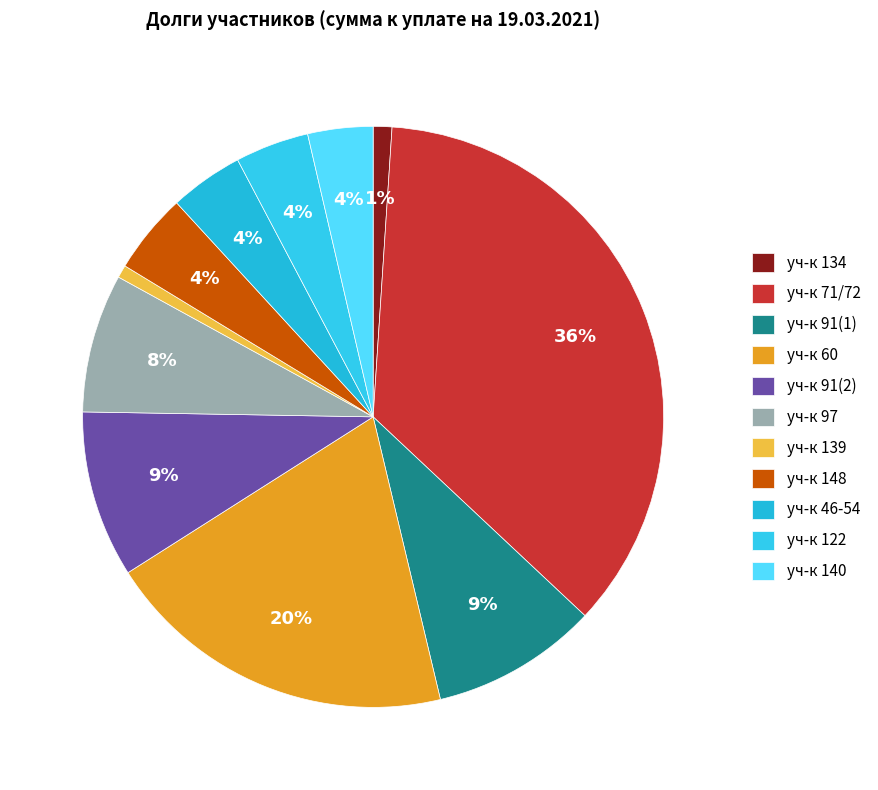

Approximately how many times larger is the value at уч-к 91(2) compared to уч-к 60?

0.5